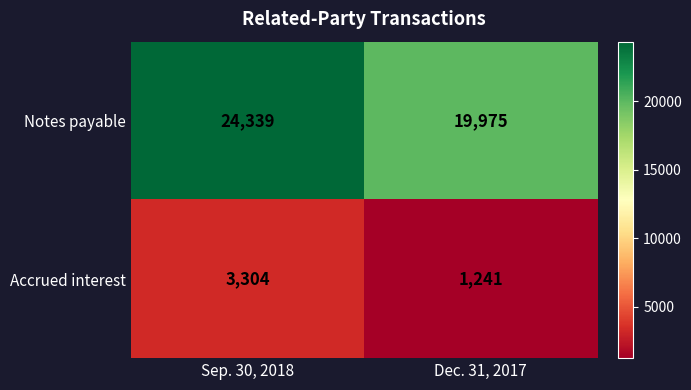

Reading right to left, what are all the values shown in this chart?

Notes payable: 19975	24339
Accrued interest: 1241	3304